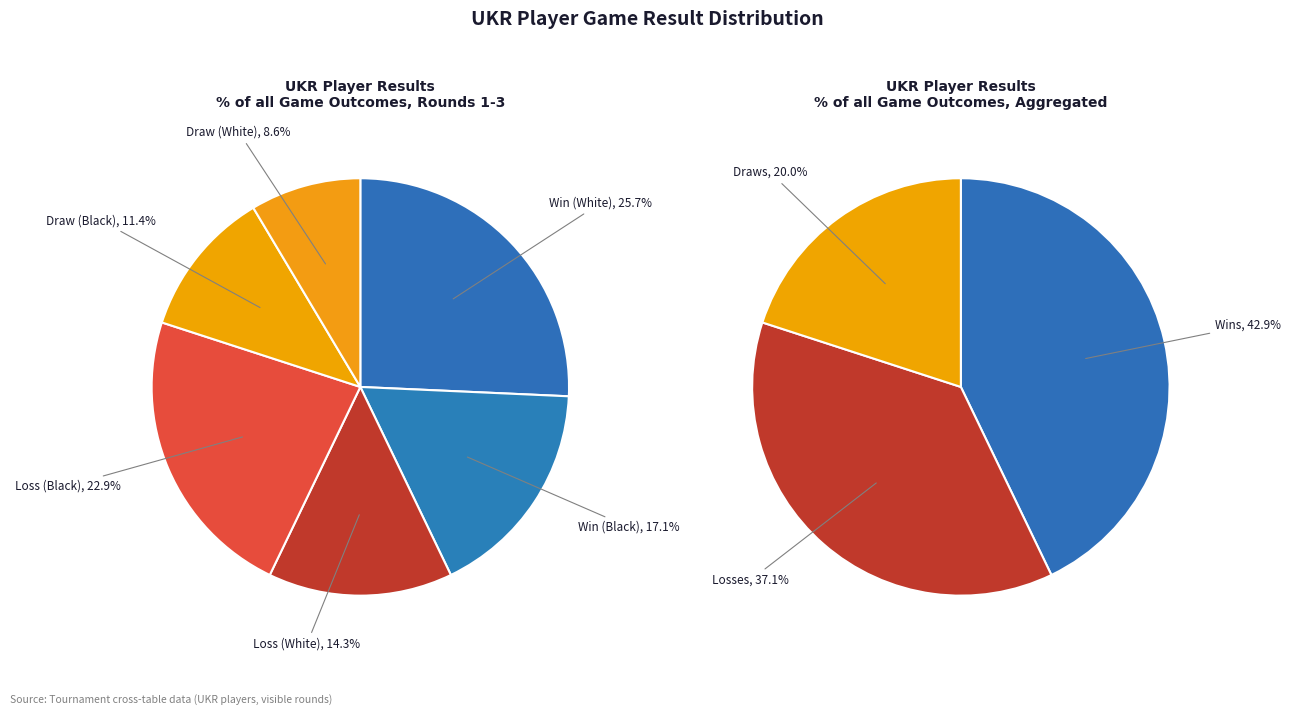

Is s 1 the majority of the pie?

No